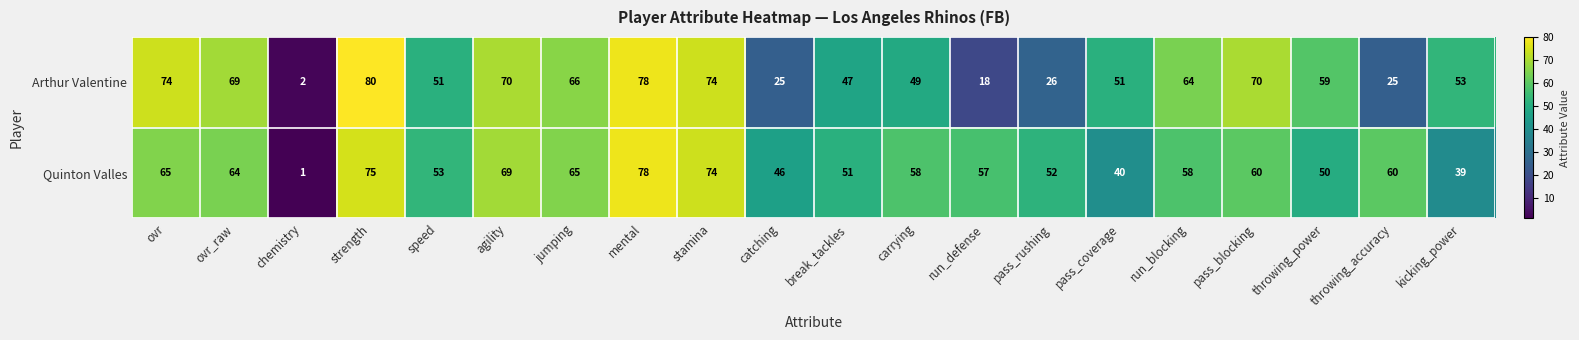

How many data points does each series have?

20